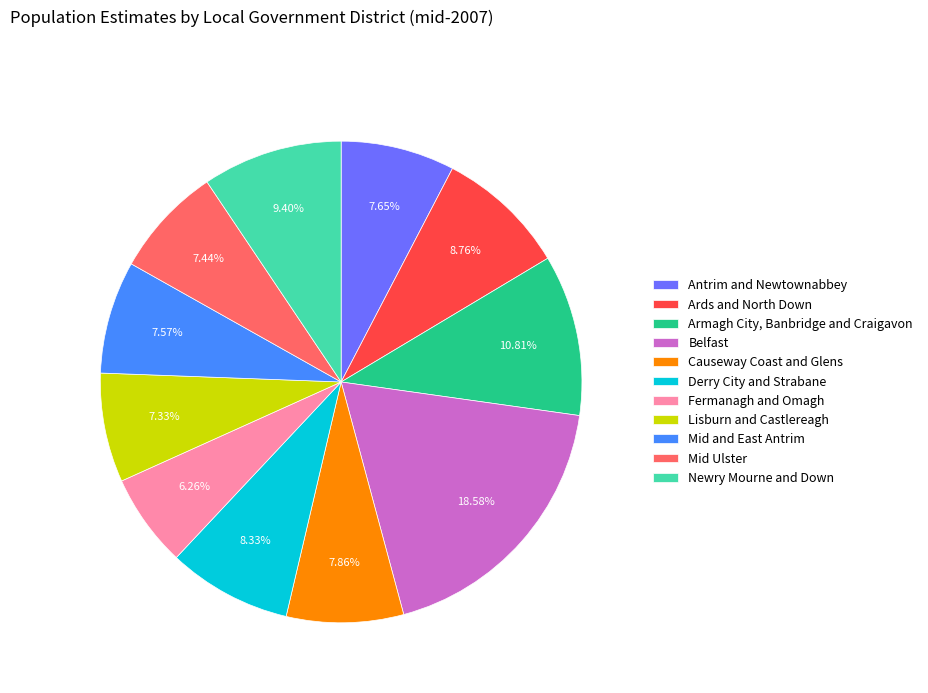

Is there any slice that represents more than half of the pie?

No